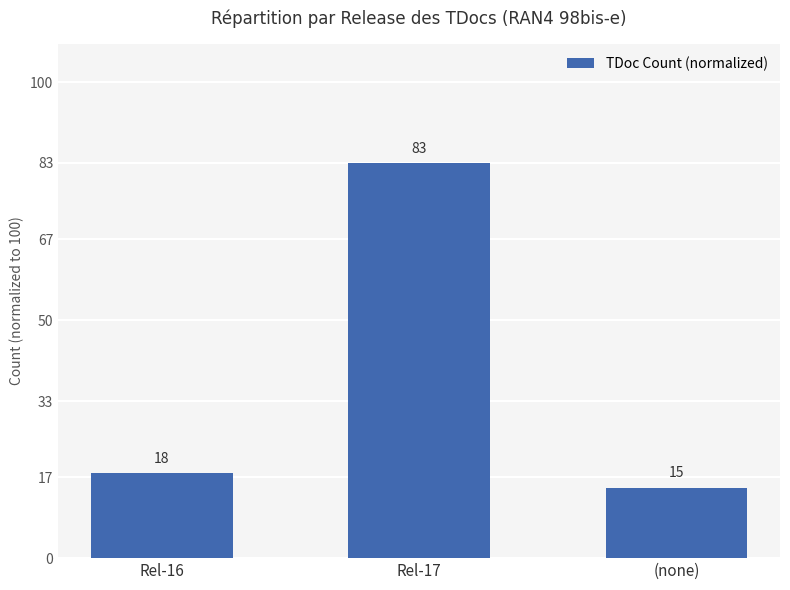

What is the change in value from Rel-16 to (none)?

-3.0